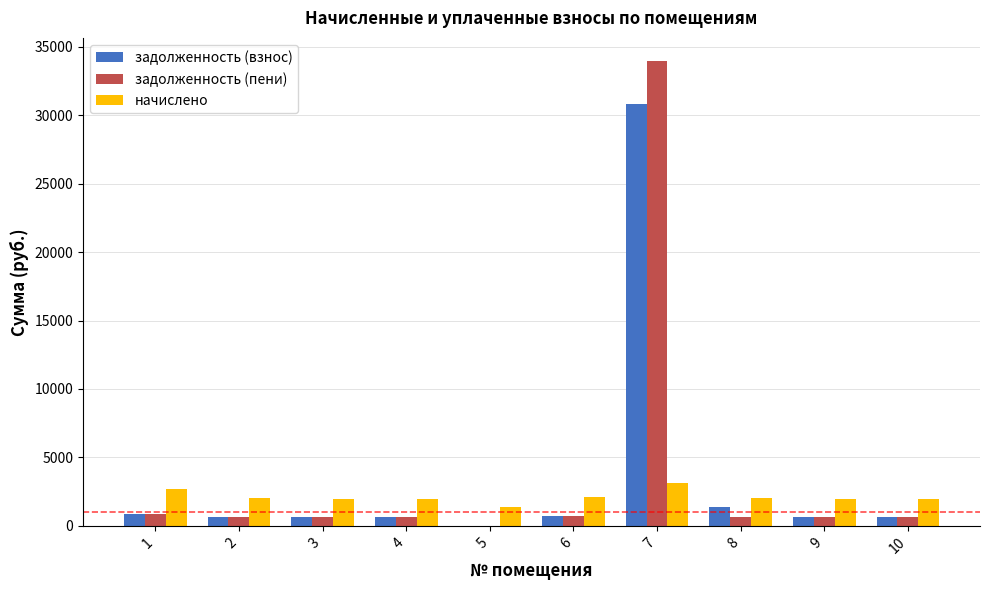

Are the bars horizontal?

No